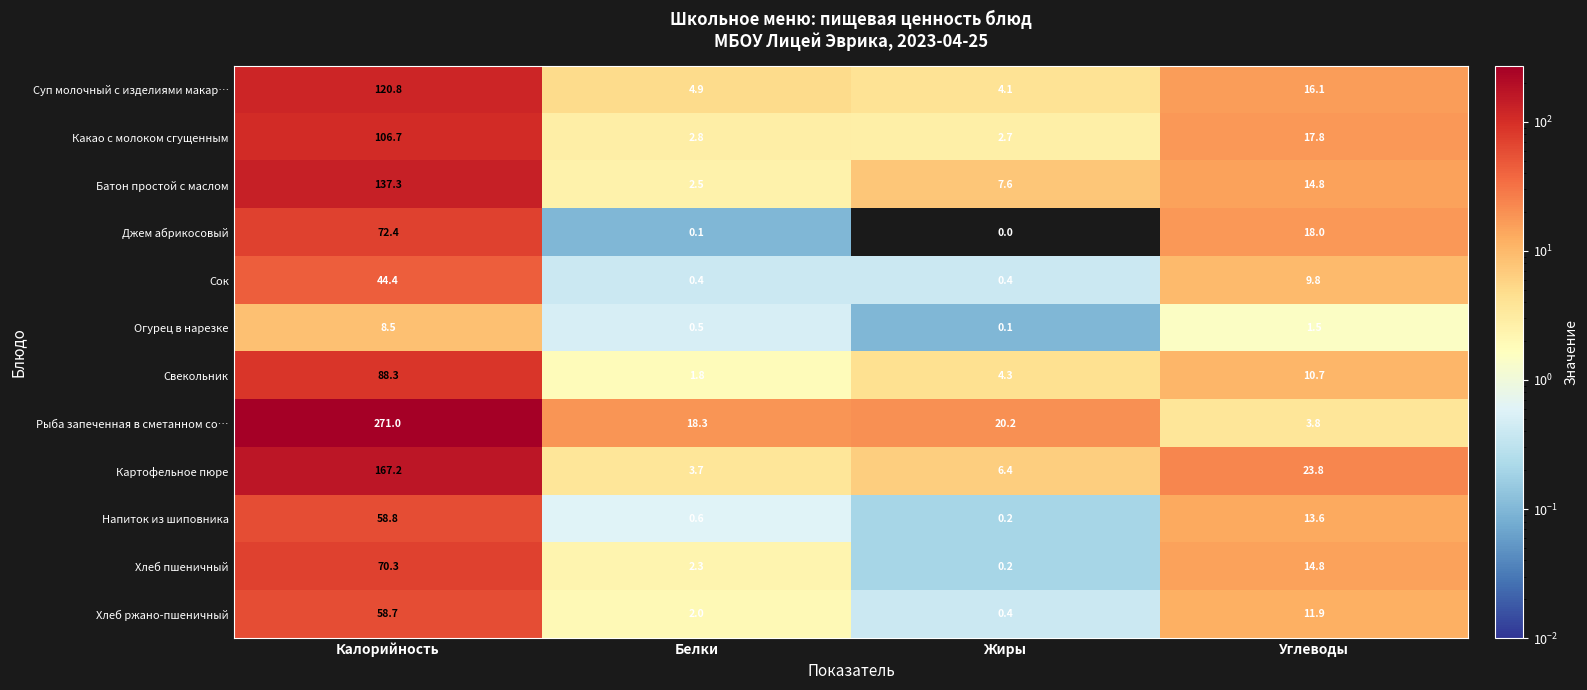

Which series has the widest spread of values?

Рыба запеченная в сметанном со…